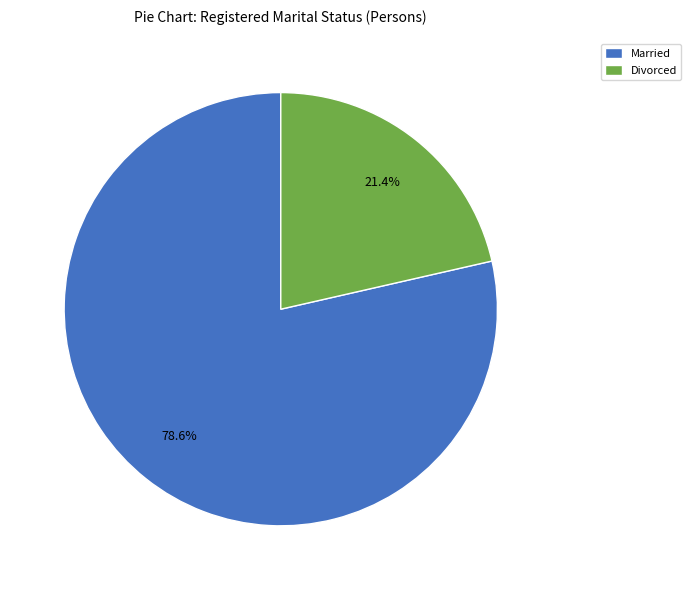

Which slice is the smallest?

Divorced